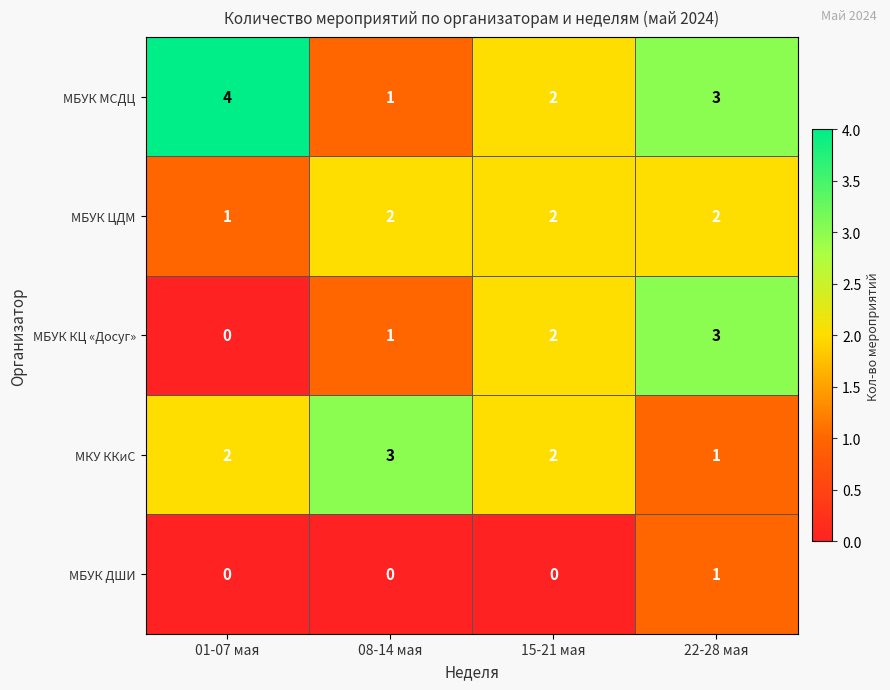

True or false: МБУК КЦ «Досуг» has a value of 1 at 08-14 мая.

True